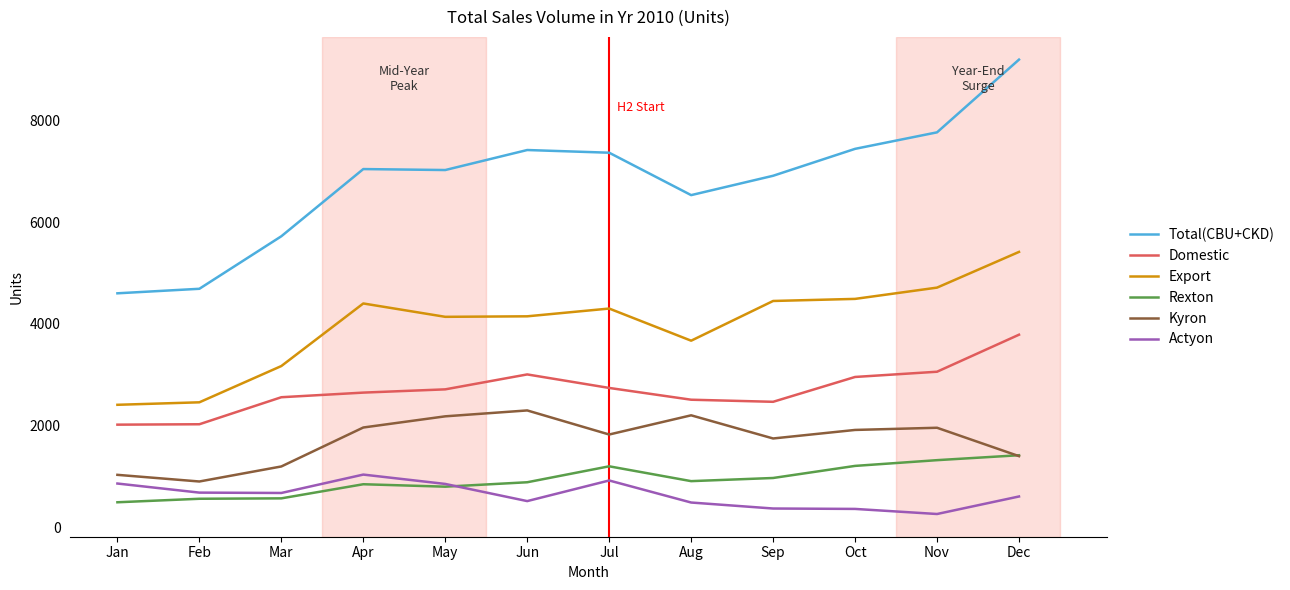

What is the total value across all series at Jan?

11392